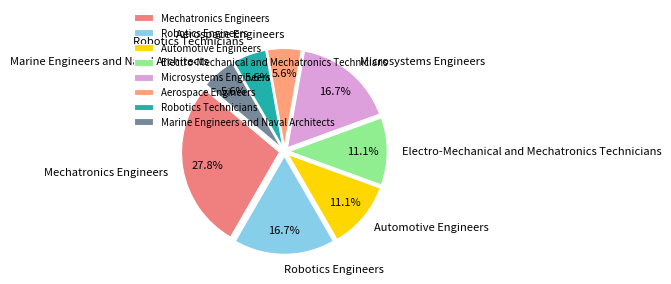

Combined, do Aerospace Engineers and Microsystems Engineers account for over 50%?

No